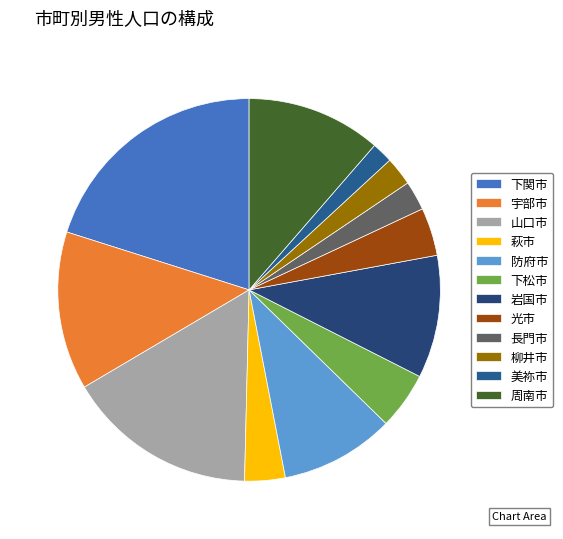

Count the number of slices in the pie.

12